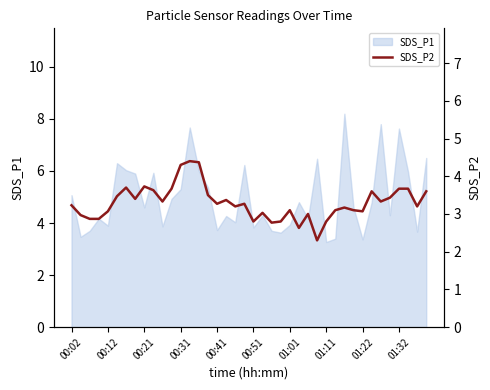

What is the minimum value for SDS_P1?

3.3